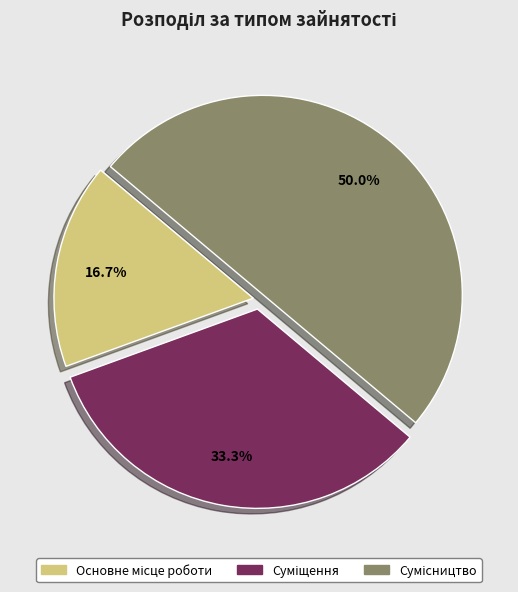

How many slices are in this pie chart?

3